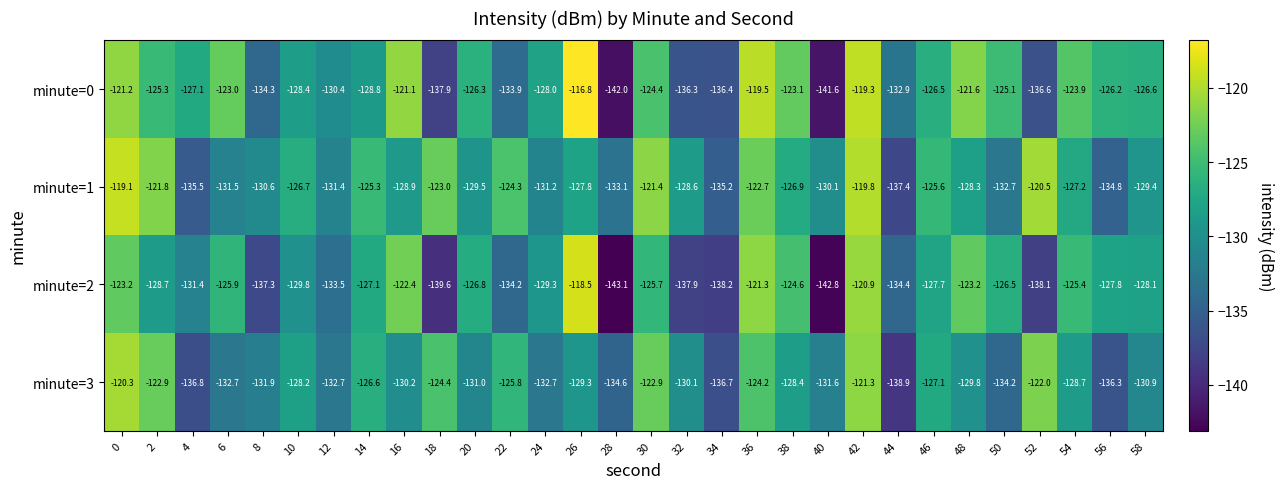

What is the smallest value displayed?

-143.1